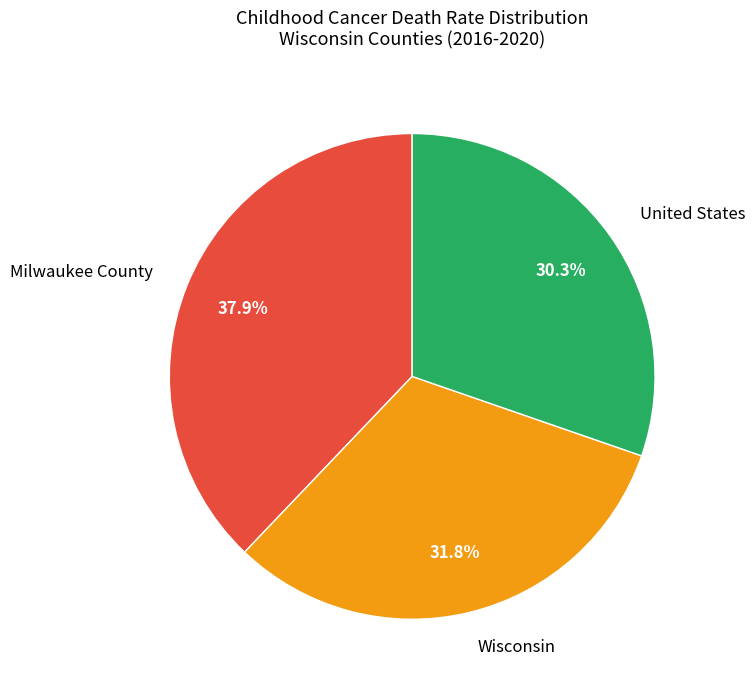

Rank the categories by value from highest to lowest.

Milwaukee County, Wisconsin, United States